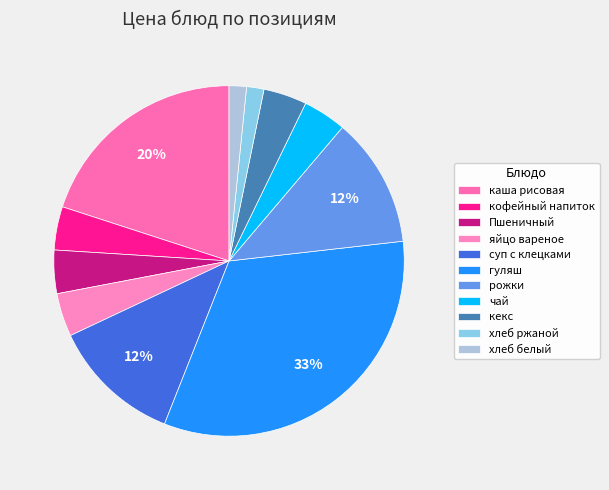

How many slices are in this pie chart?

11